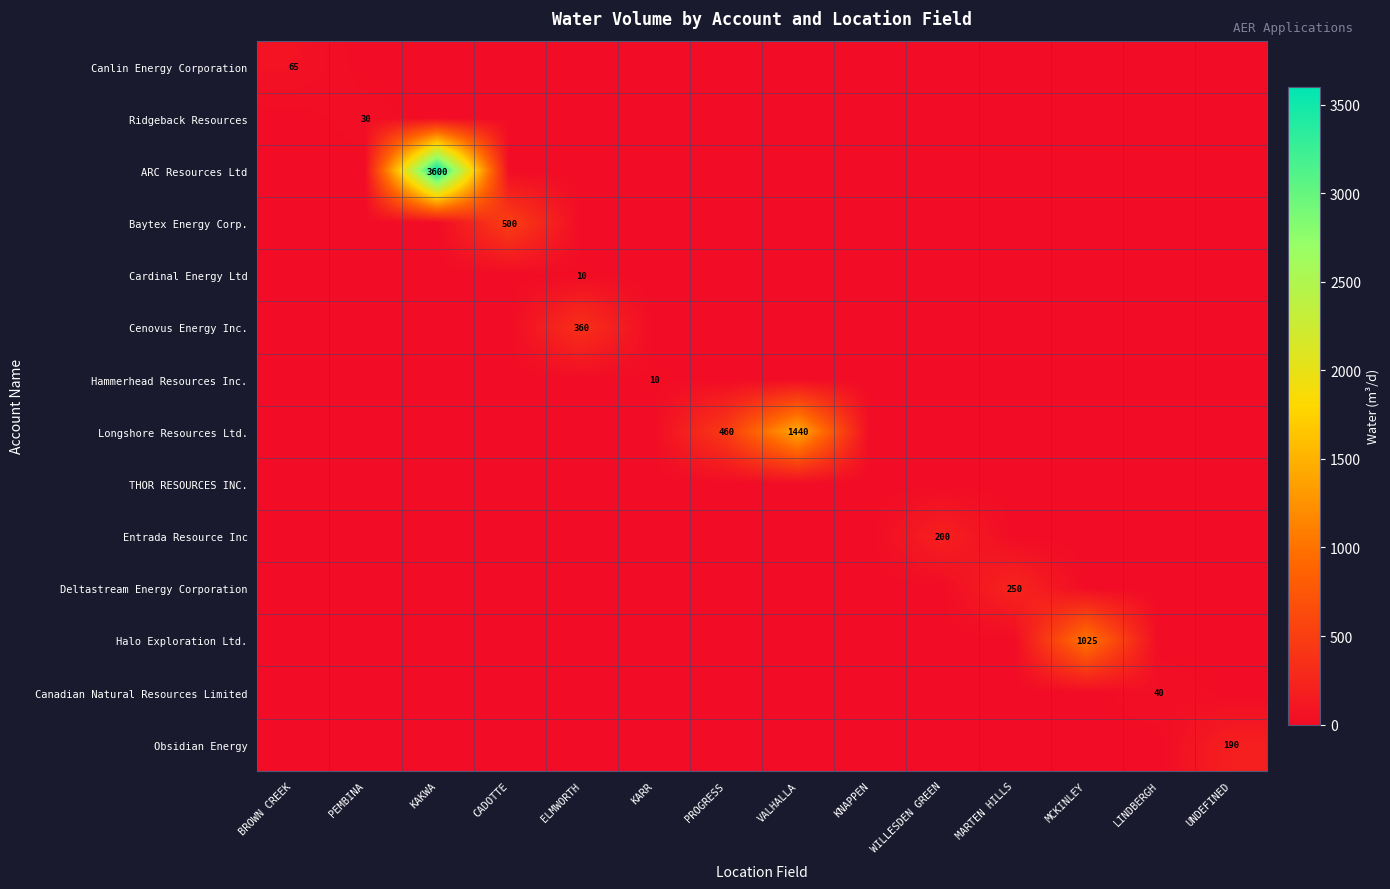

List the labels in order of Hammerhead Resources Inc. value, smallest first.

BROWN CREEK, PEMBINA, KAKWA, CADOTTE, ELMWORTH, PROGRESS, VALHALLA, KNAPPEN, WILLESDEN GREEN, MARTEN HILLS, MCKINLEY, LINDBERGH, UNDEFINED, KARR